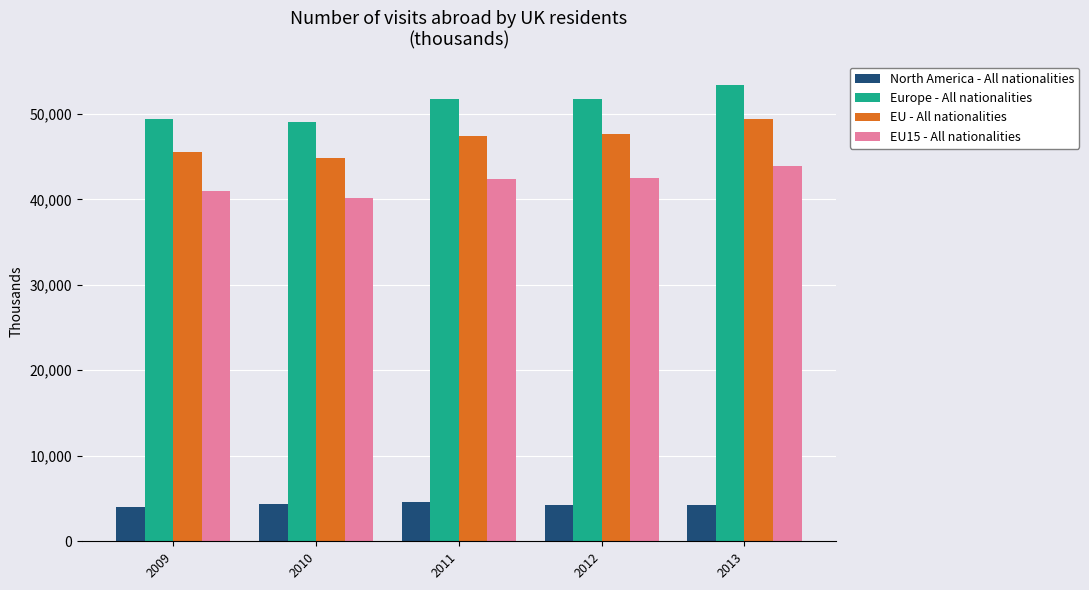

How many distinct data groups are displayed?

4